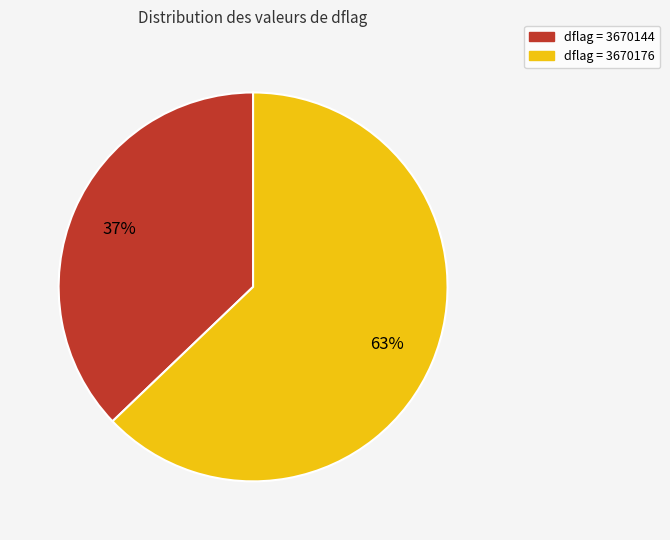

Is there a majority slice in this chart?

Yes